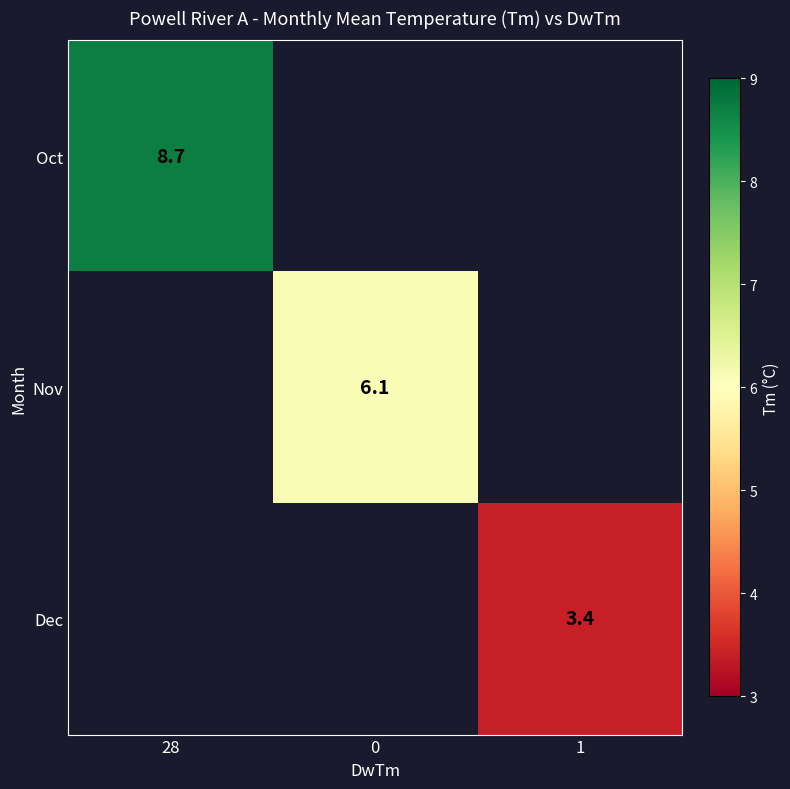

The value of Nov at 0 is 3.2. True or false?

False